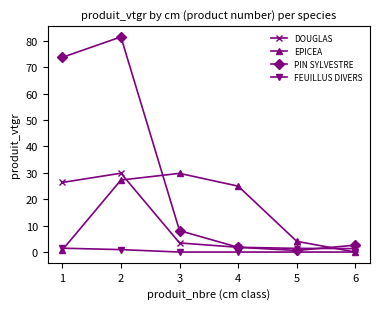

Which series ends up on top after the final intersection of DOUGLAS and PIN SYLVESTRE?

PIN SYLVESTRE